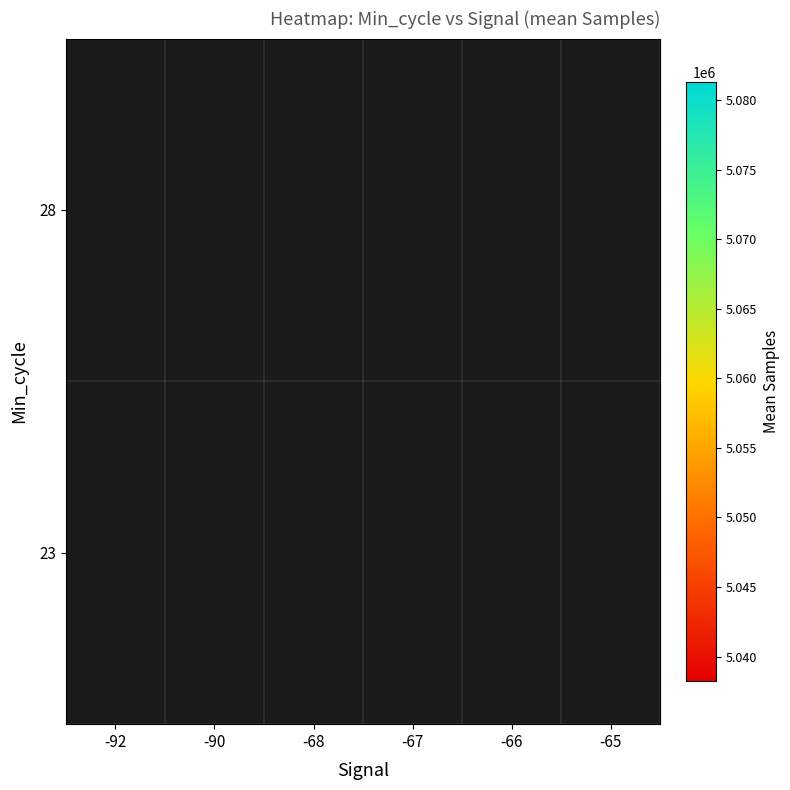

Which has a higher value, -66 or -67?

-67